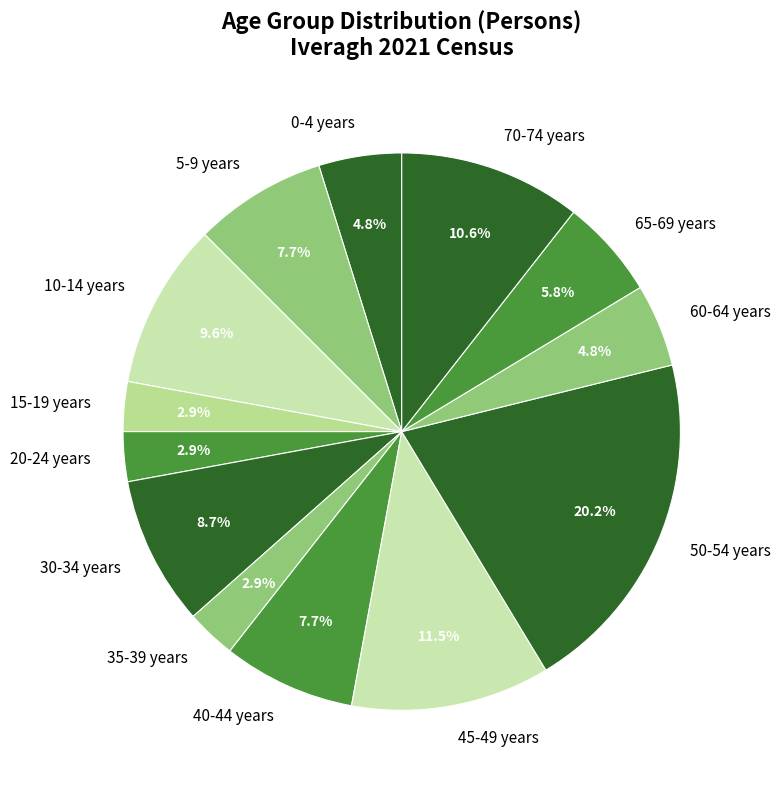

Count the number of slices in the pie.

13